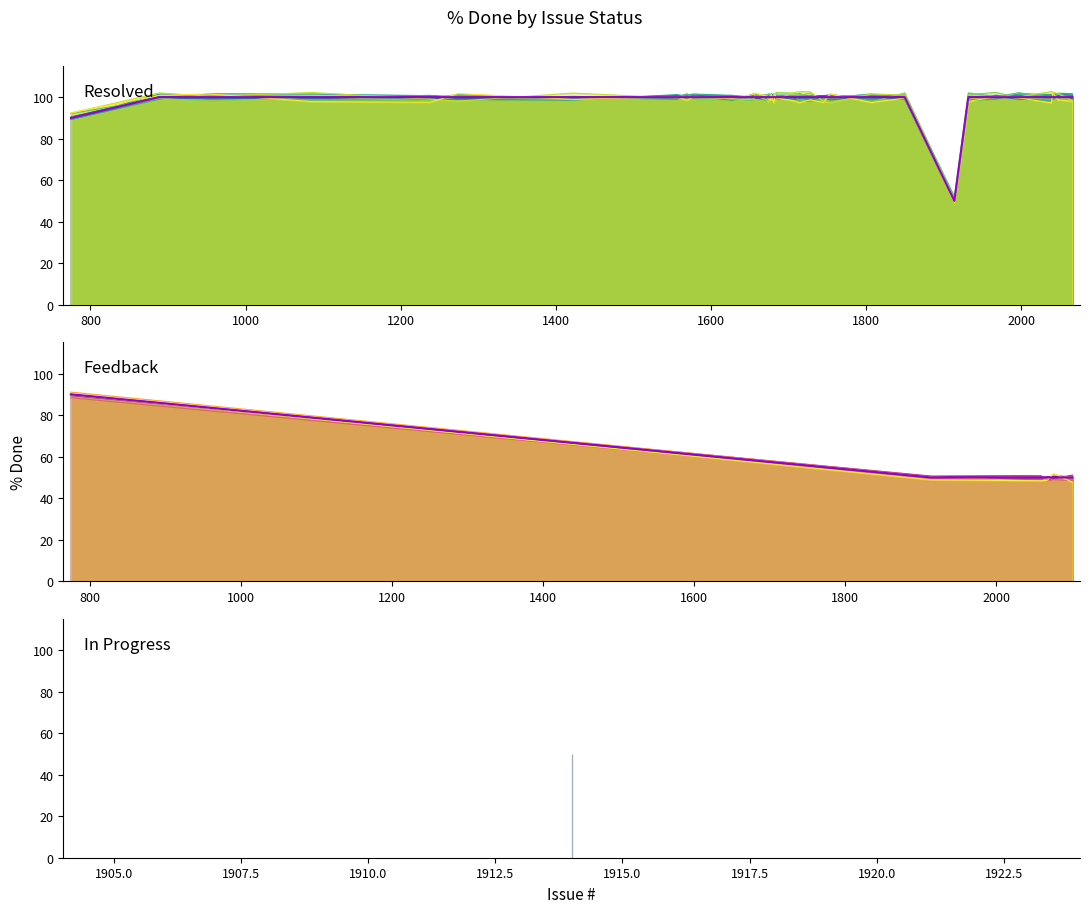

Between 1086 and 1678, which is larger?

1086